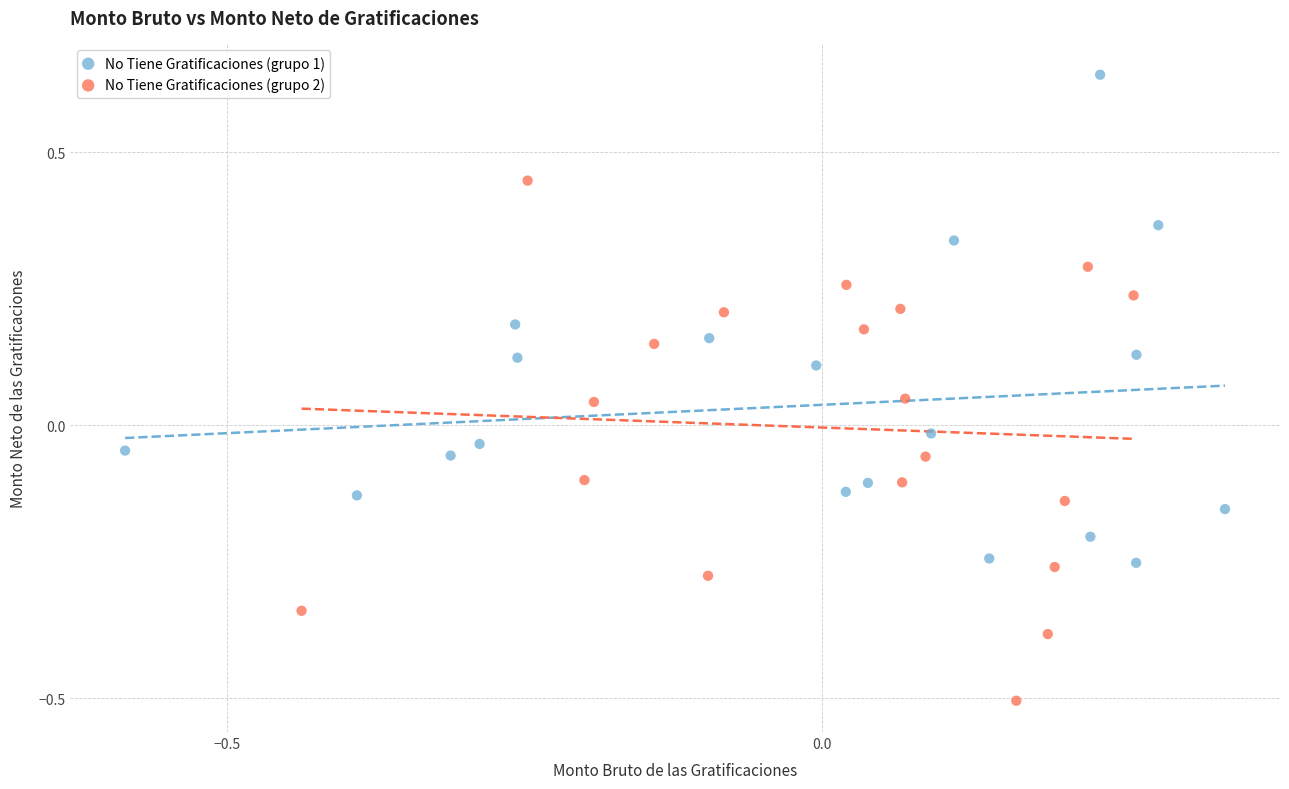

Which series has the largest Y range (max minus min)?

No Tiene Gratificaciones (grupo 2)